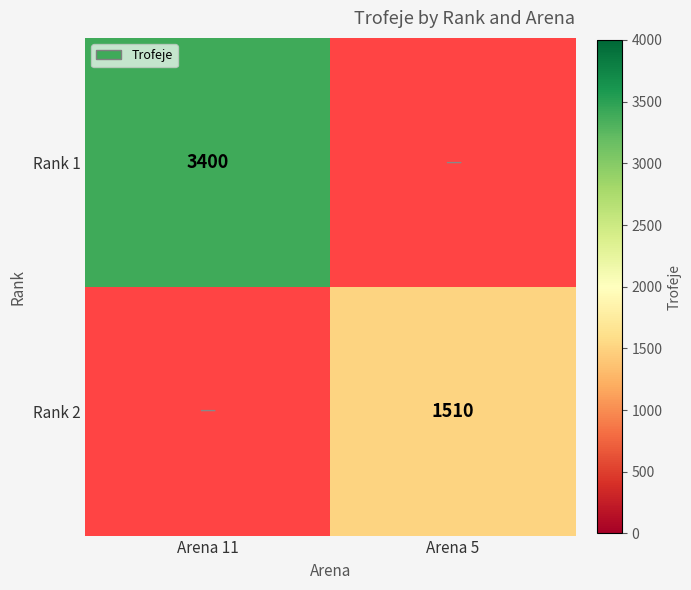

Is it true that Rank 1 equals 3400 at Arena 11?

True